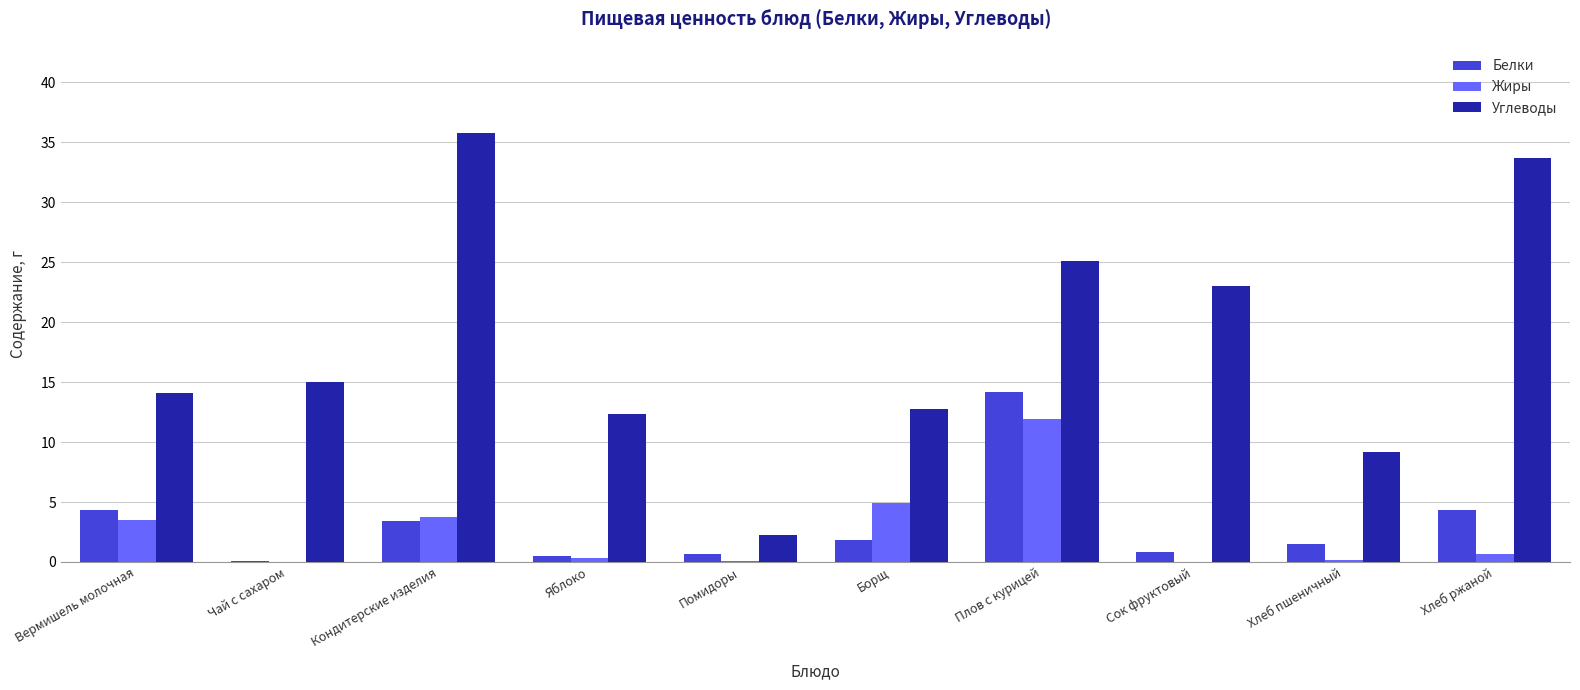

What is the total value across all series at Вермишель молочная?

21.9